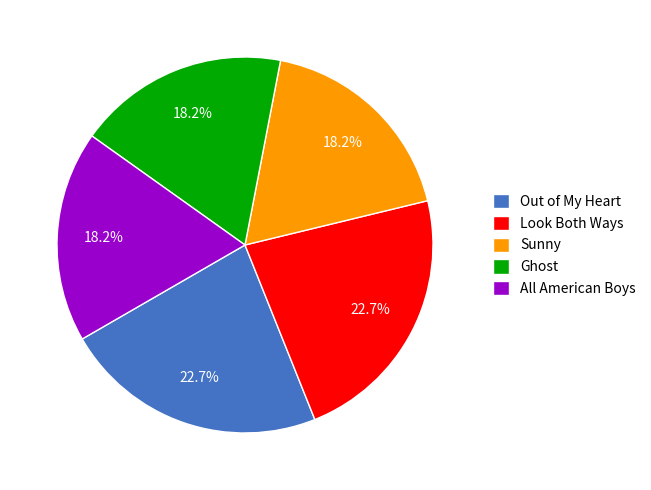

Is Out of My Heart the majority of the pie?

No